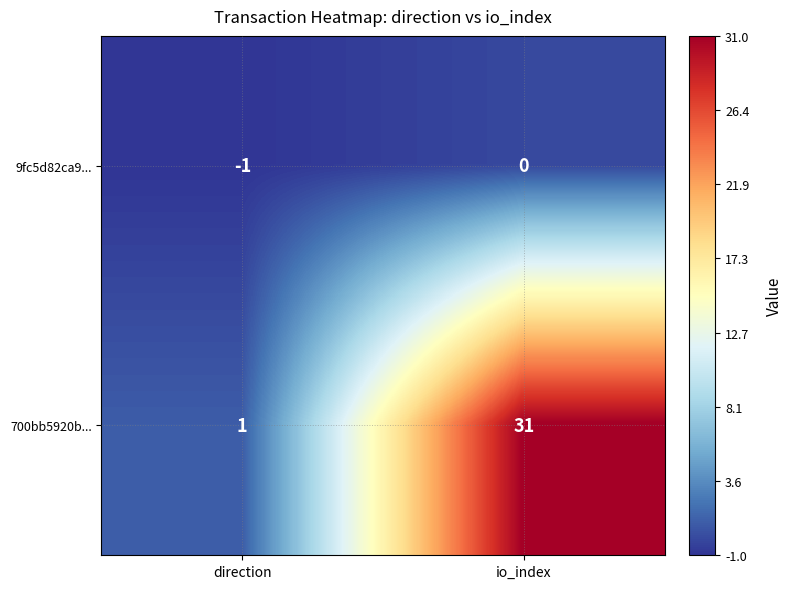

At which category is the sum across all series the highest?

io_index